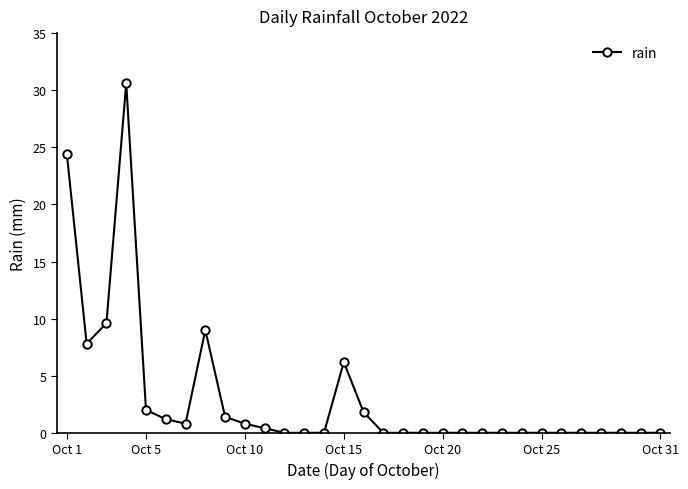

What is the average value?

3.1